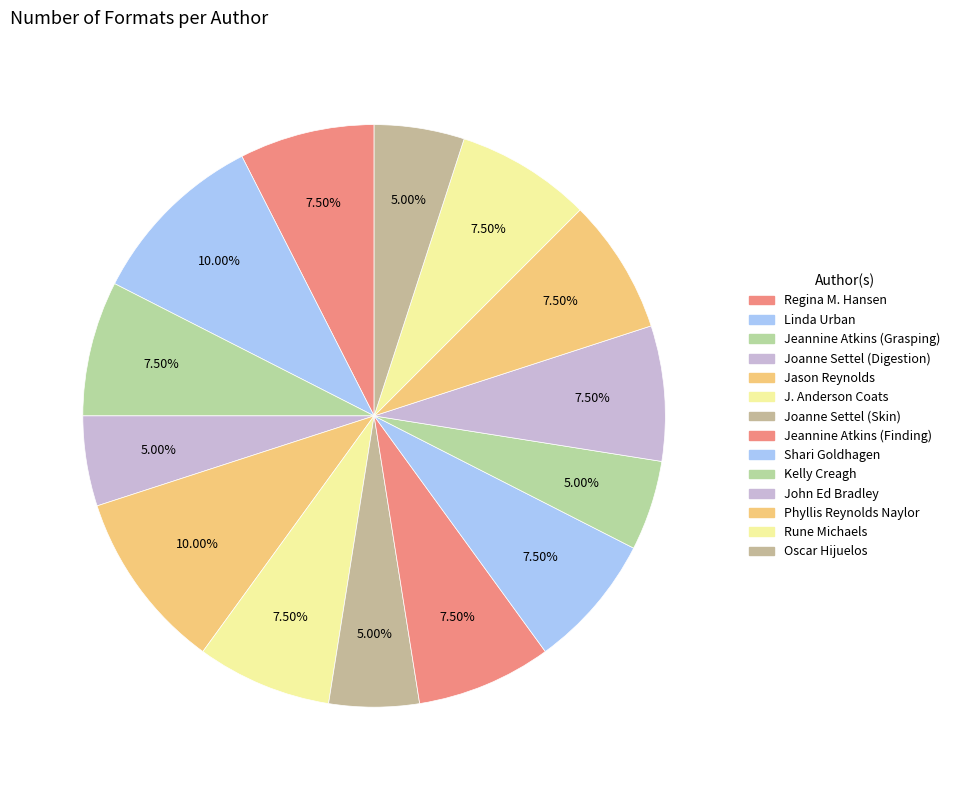

How many segments does this pie chart have?

14